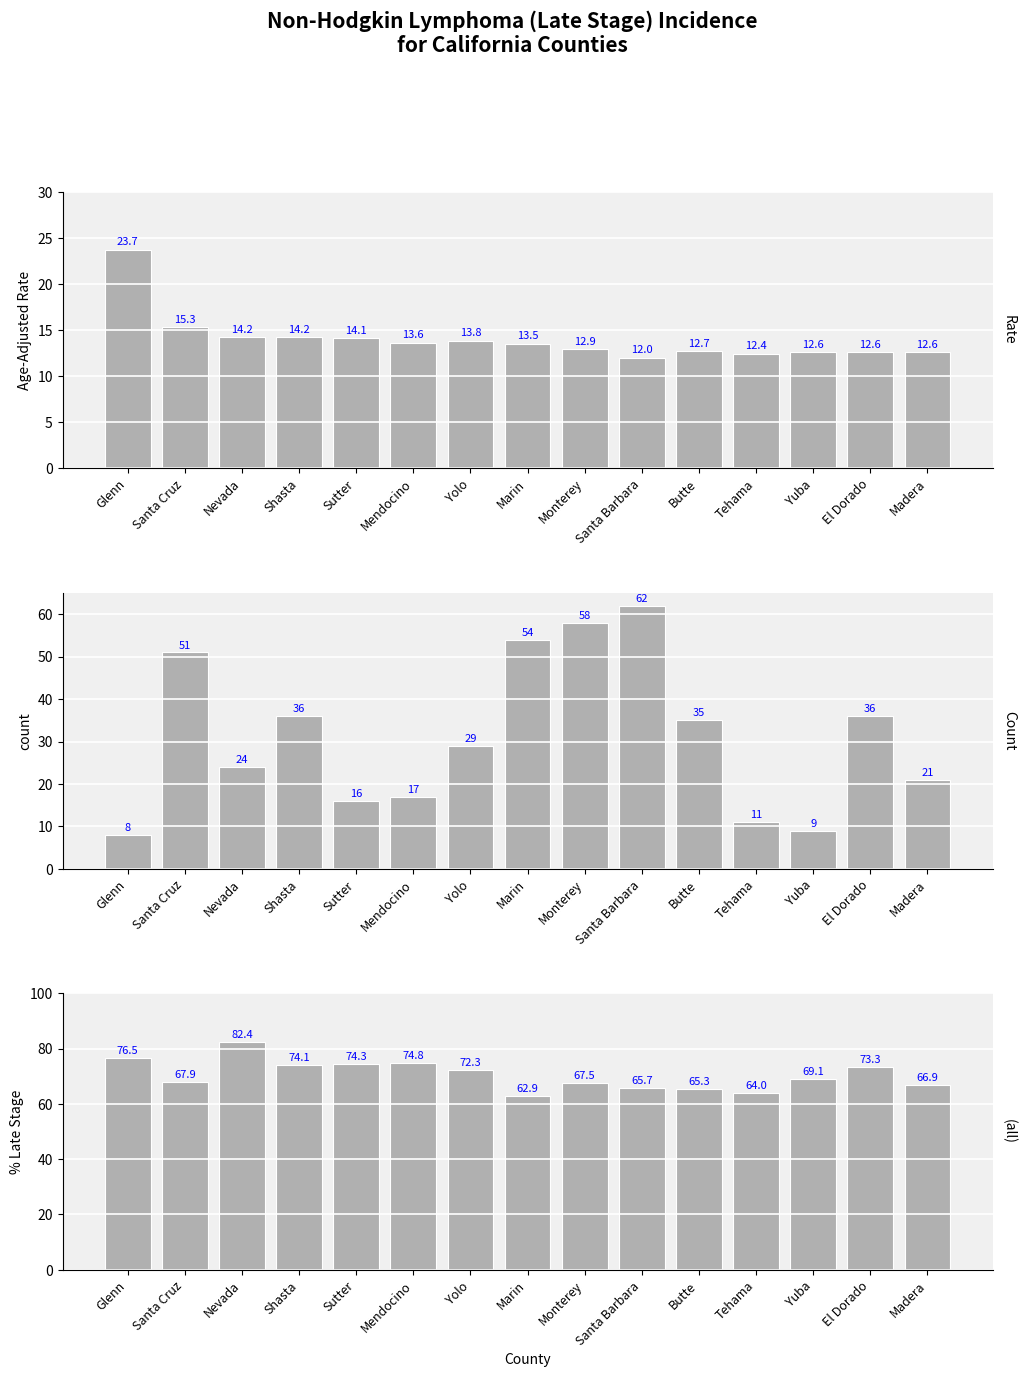

How many bars are there in each group?

3